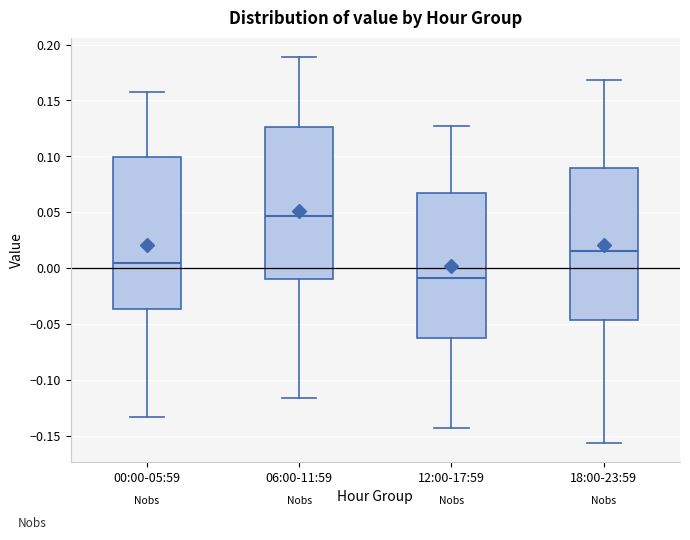

Where is the upper edge of the box for 00:00-05:59 on the y-axis? The values are not printed on the chart, so give them approximately, as read against the axis.

0.100